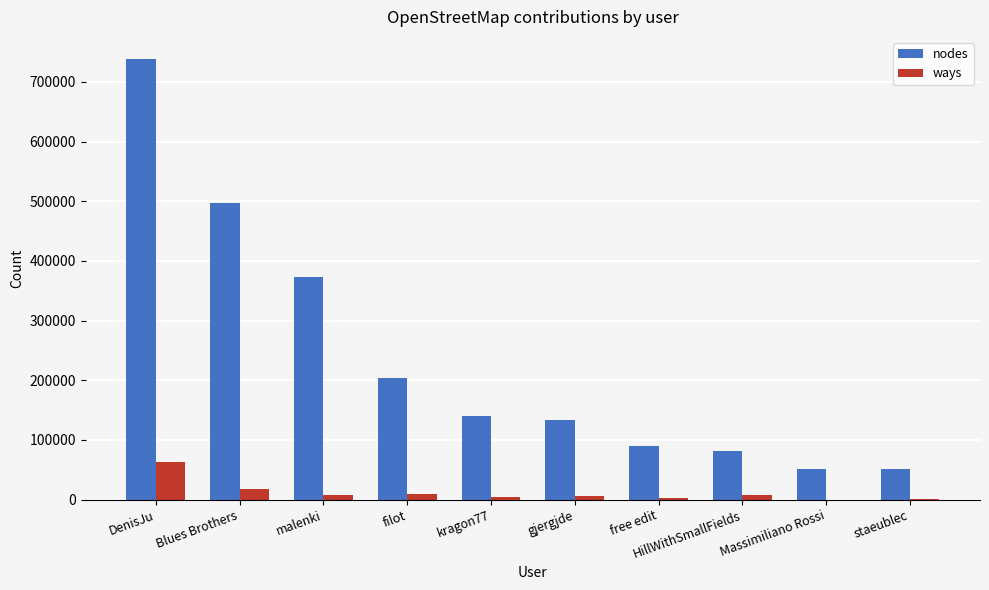

What are all the series names shown in the legend?

nodes, ways